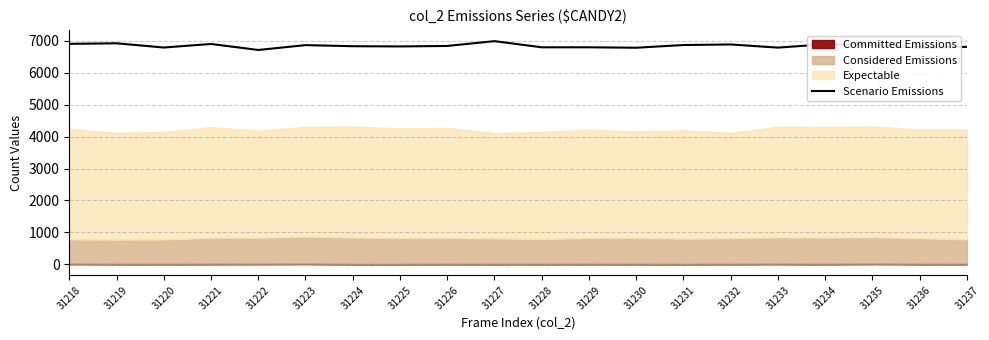

The value of Scenario Emissions at 31228 is 6802. True or false?

True